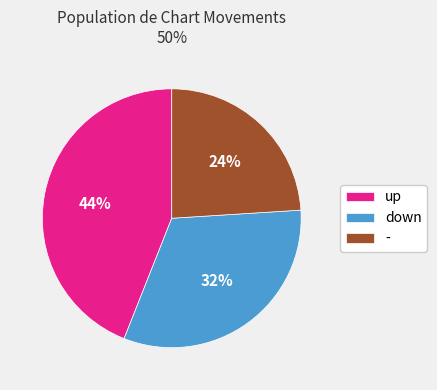

To the nearest percent, what is the average slice percentage?

33%